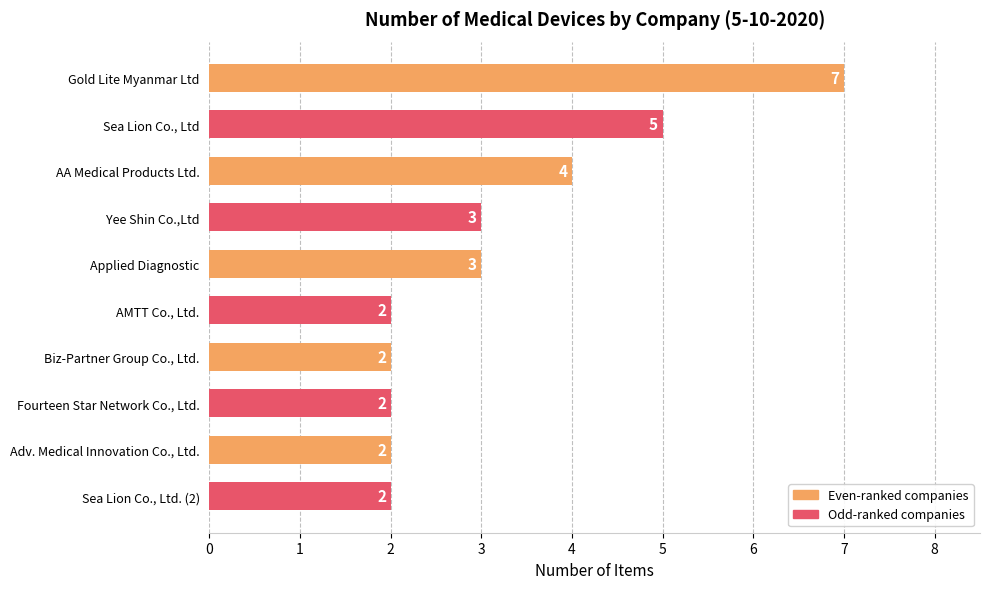

Reading top to bottom, transcribe all the data shown in this chart.

7	5	4	3	3	2	2	2	2	2